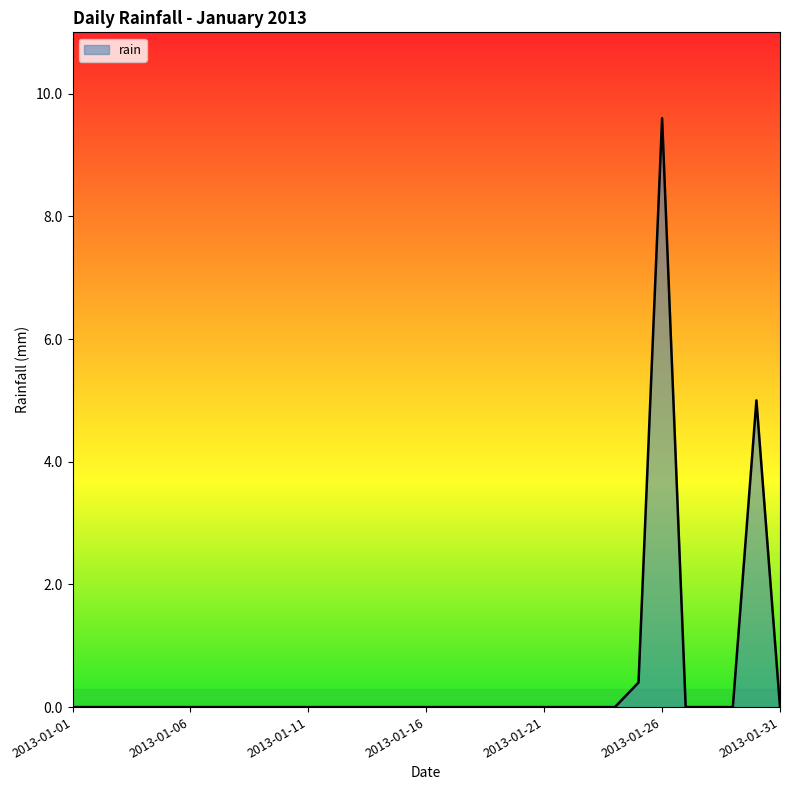

Count the number of data series in this chart.

1